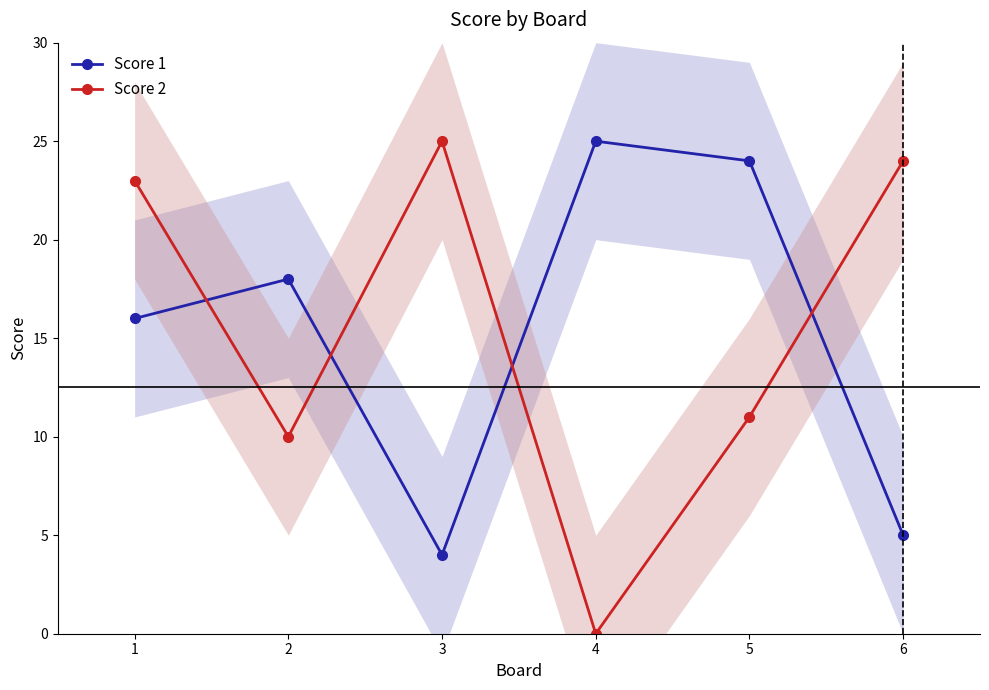

Count the number of data series in this chart.

2